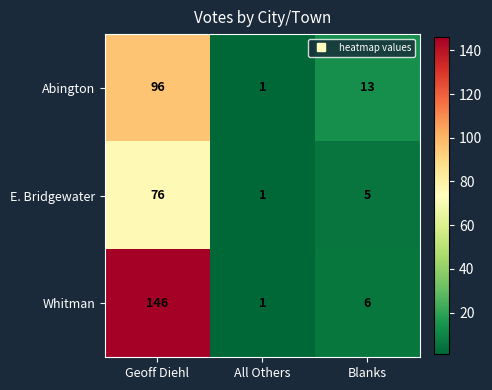

Is it true that Whitman equals 6 at Blanks?

True